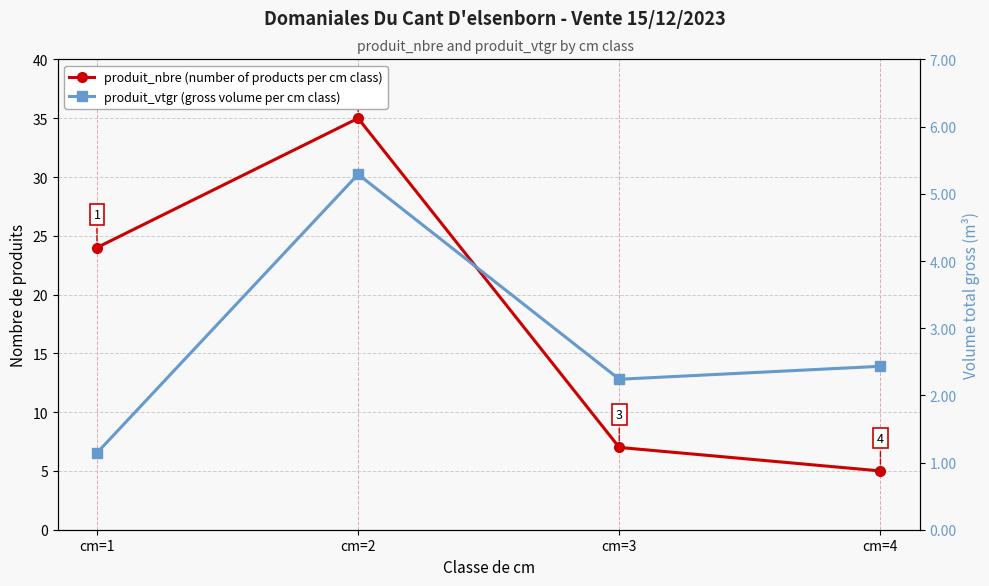

At which label does produit_nbre (number of products per cm class) reach its minimum?

cm=4